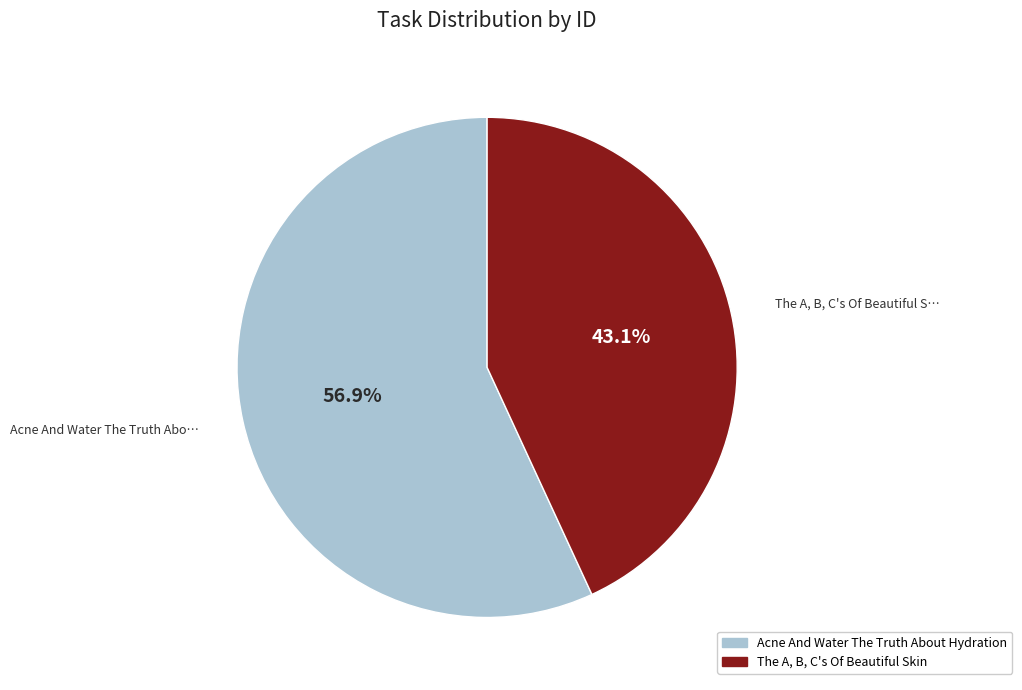

How much of the chart is everything except Acne And Water The Truth About Hydration?

43.1%